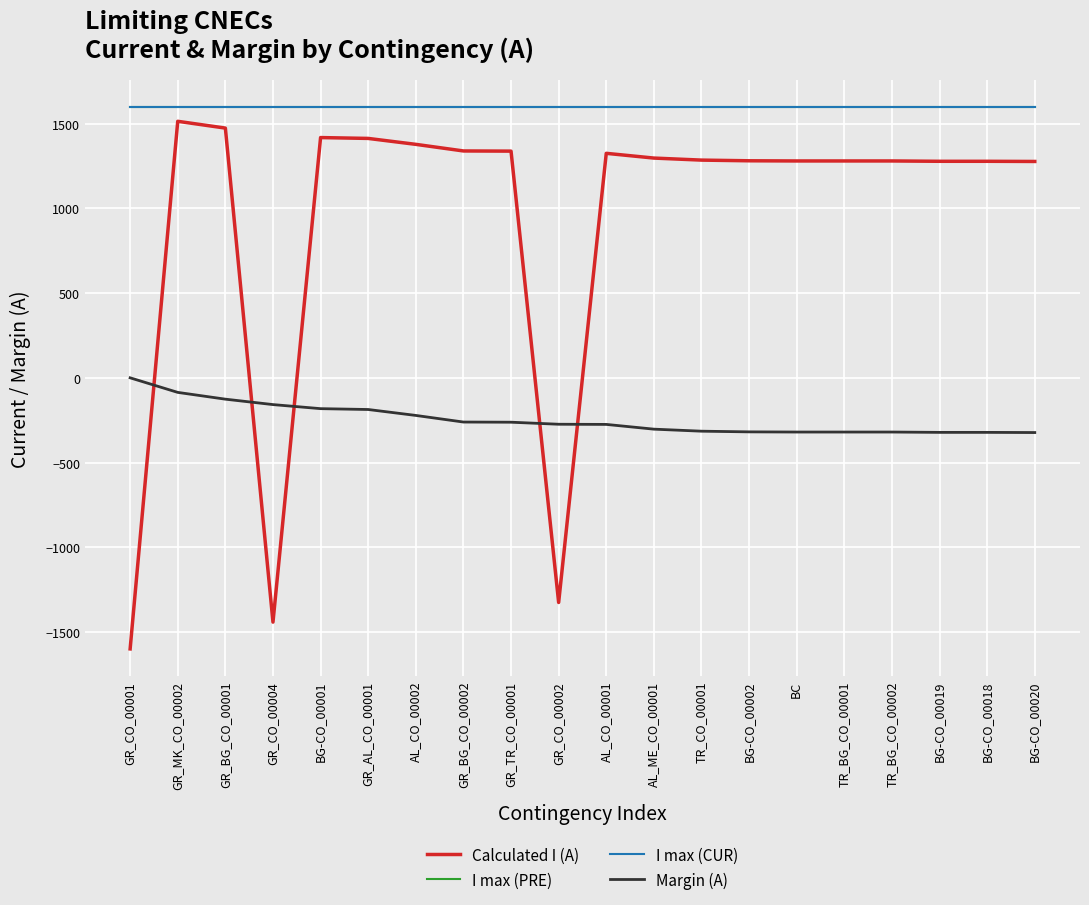

What is the label of the 3rd point from the right?

BG-CO_00019